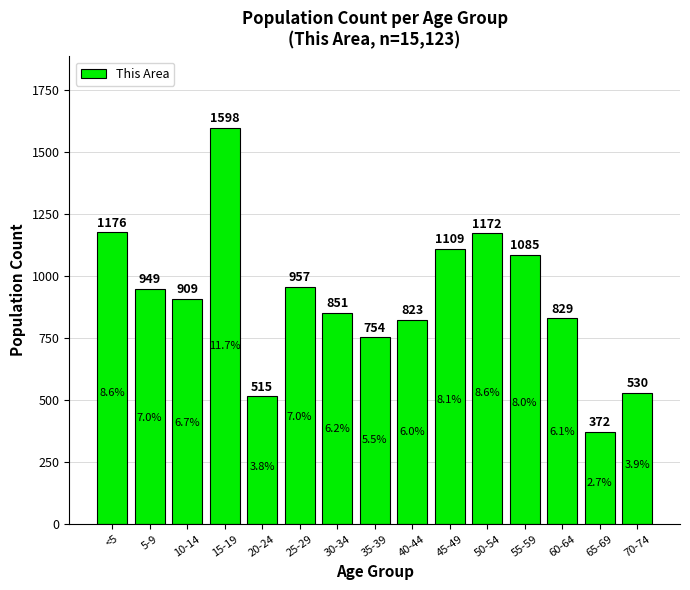

What is the label of the 13th bar from the left?

60-64